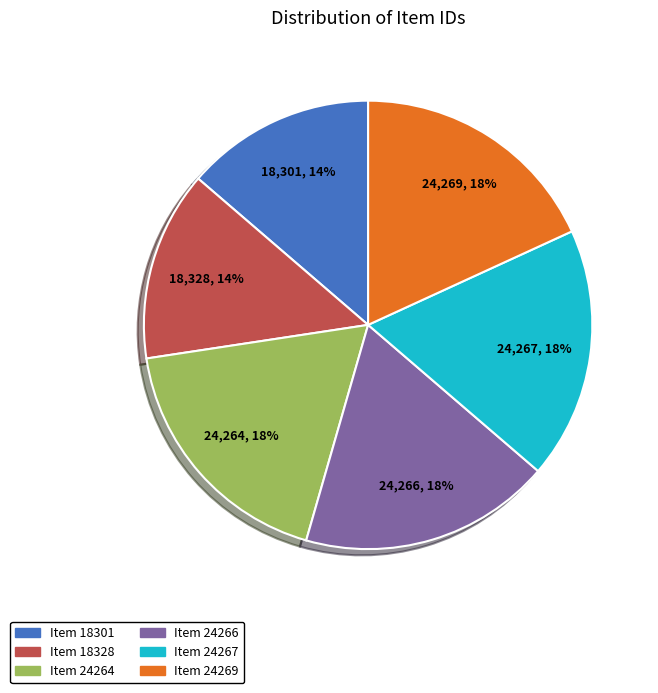

To the nearest percent, what is the average slice percentage?

17%